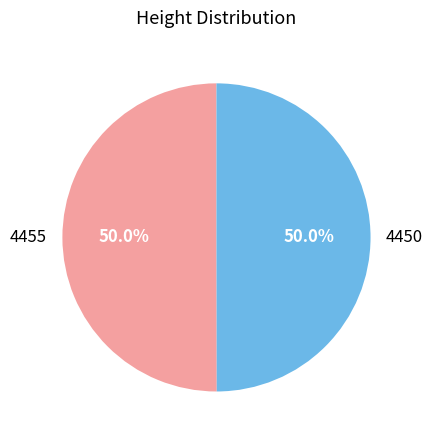

How much of the chart is everything except 4450?

50.0%